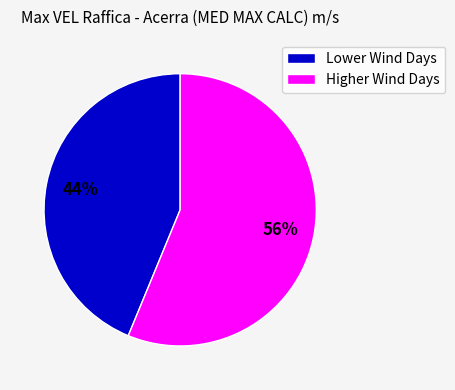

To the nearest percent, what portion does Lower Wind Days represent?

44%